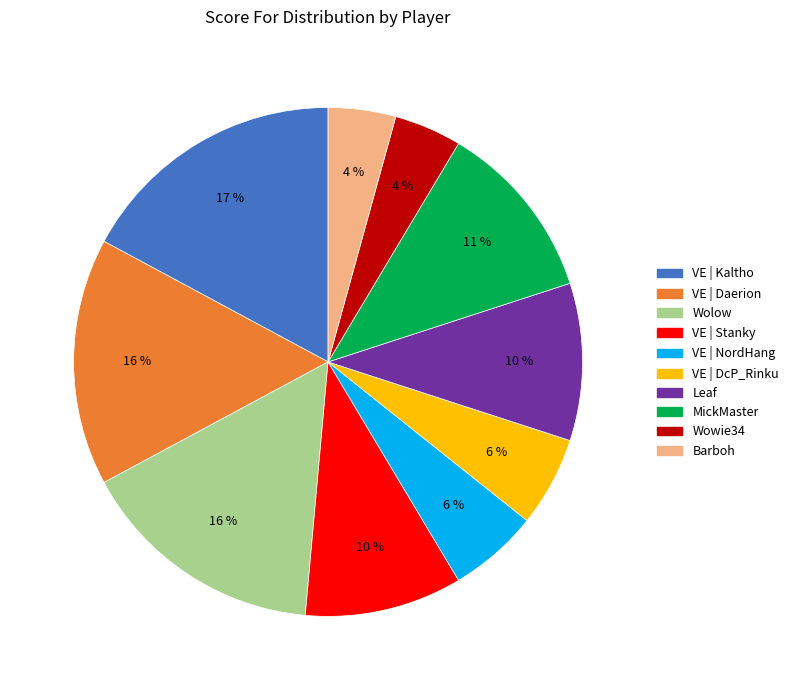

To the nearest percent, what portion does Barboh represent?

4%